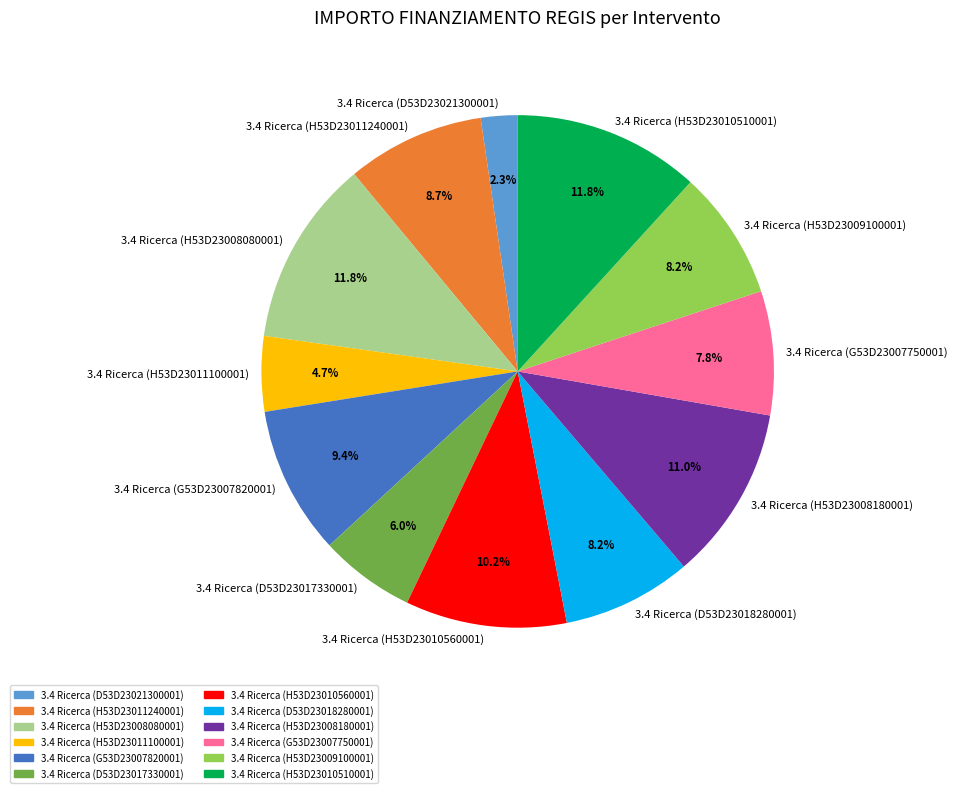

Approximately how many times larger is the value at 3.4 Ricerca (H53D23008080001) compared to 3.4 Ricerca (H53D23010510001)?

1.0